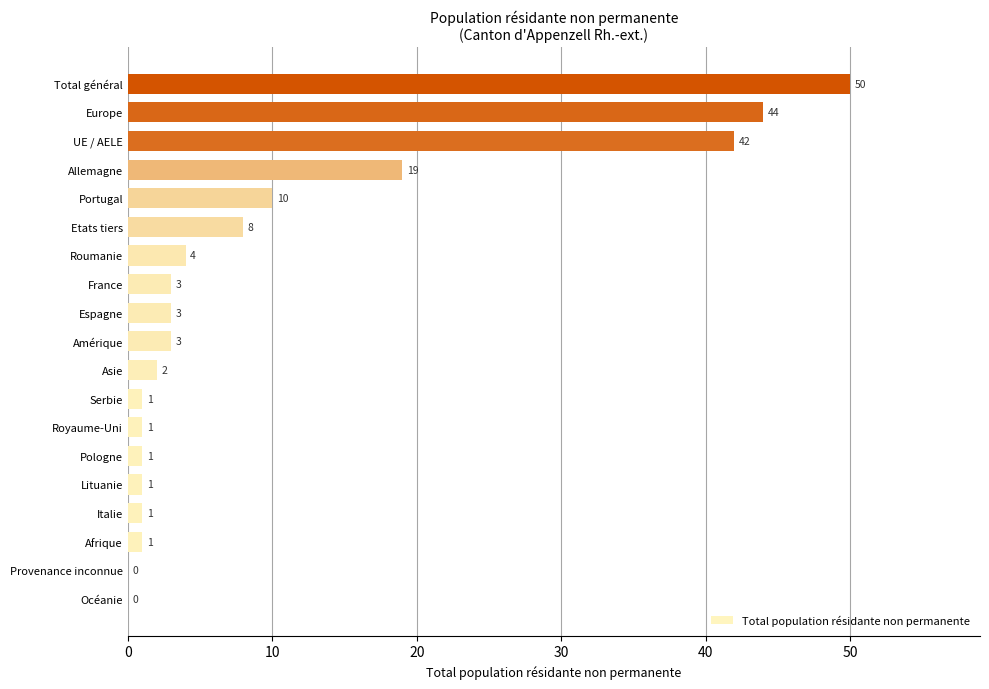

True or false: the data shows 44 at Europe.

True